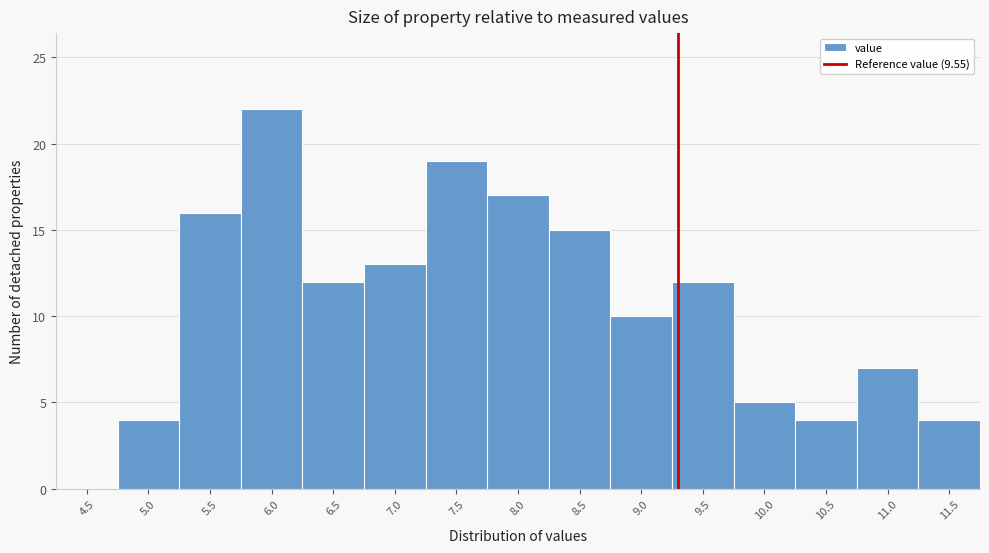

Reading right to left, what are all the values shown in this chart?

11.5=4	11.0=7	10.5=4	10.0=5	9.5=12	9.0=10	8.5=15	8.0=17	7.5=19	7.0=13	6.5=12	6.0=22	5.5=16	5.0=4	4.5=0